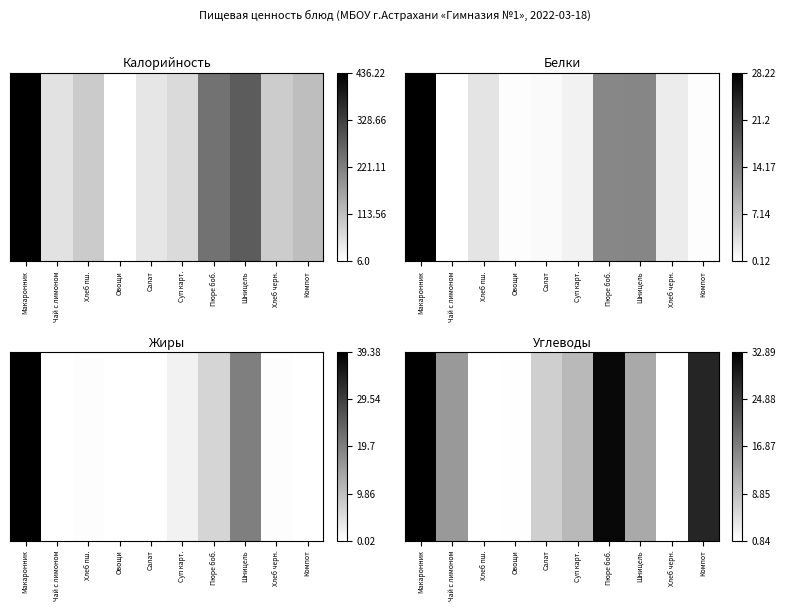

Rank the categories by value from highest to lowest.

Макаронник, Пюре боб., Компот, Чай с лимоном, Шницель, Суп карт., Салат, Овощи, Хлеб черн., Хлеб пш.